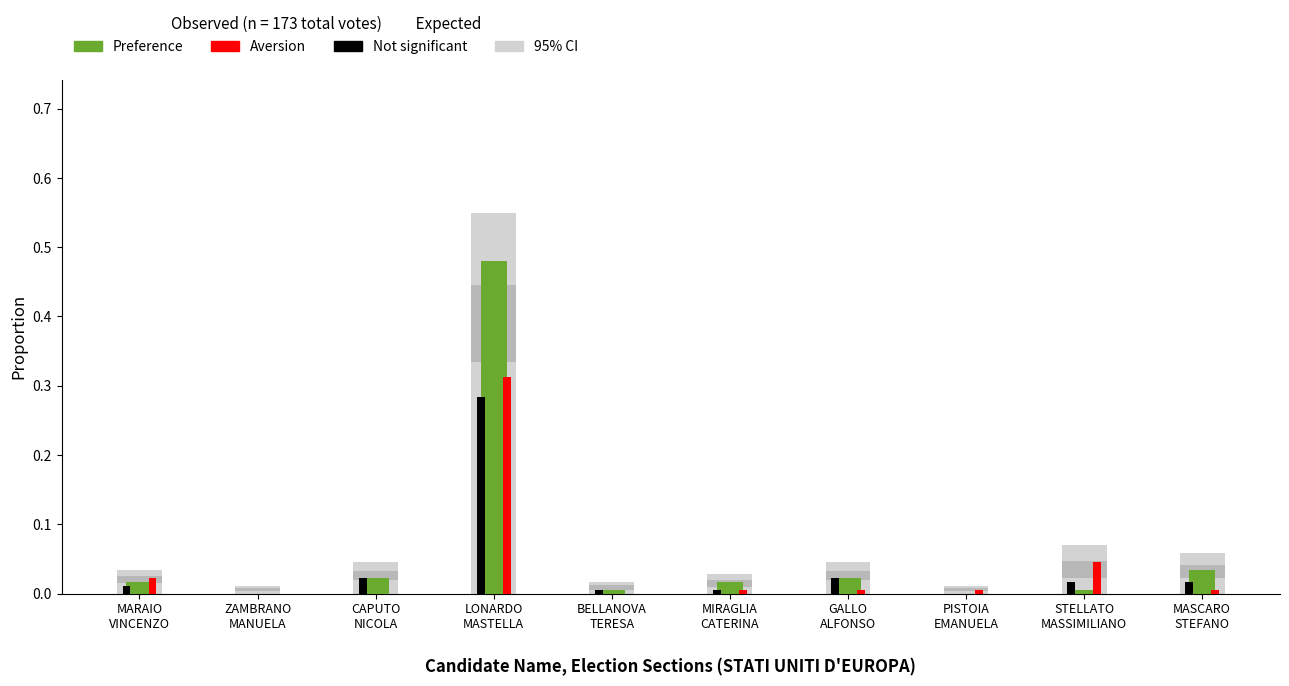

How many data points does each series have?

10